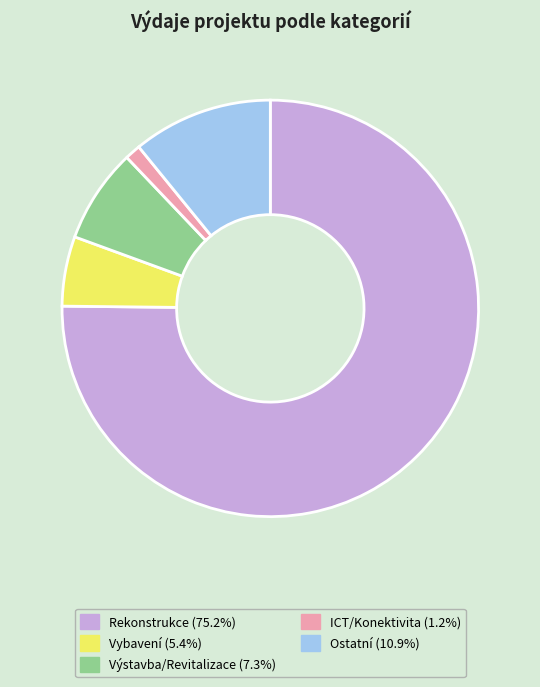

Is there any slice that represents more than half of the pie?

Yes